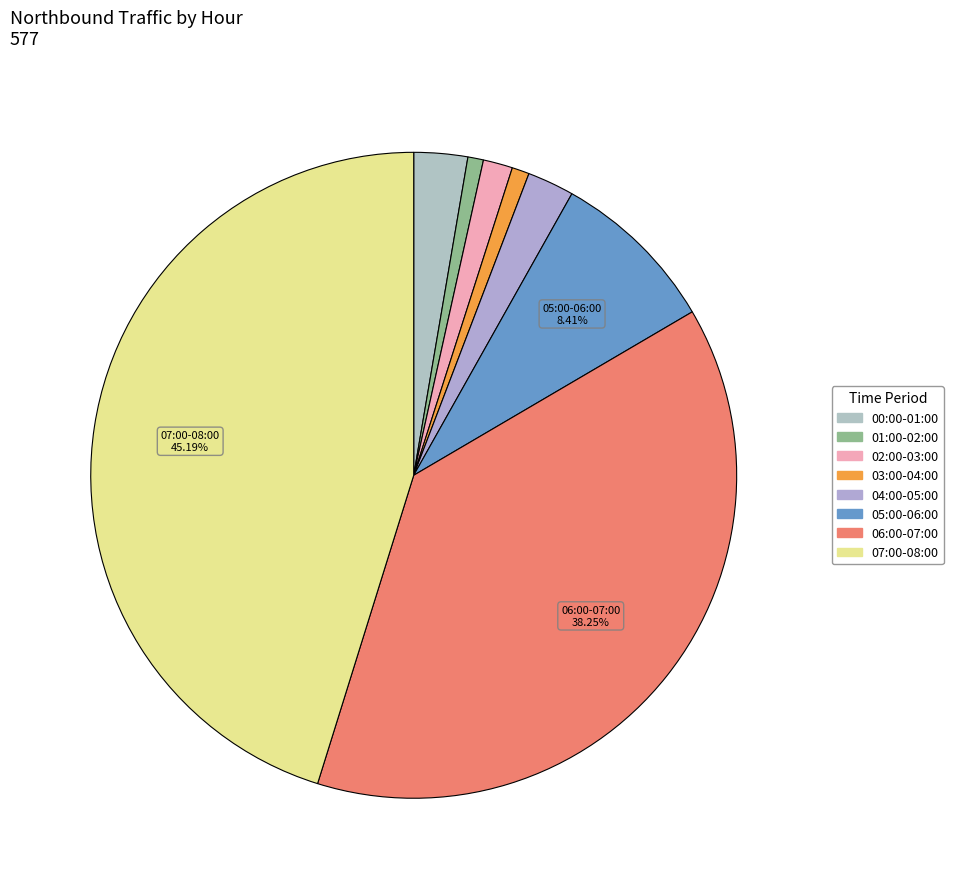

Do 07:00 and 05:00 together represent more than half of the pie?

Yes